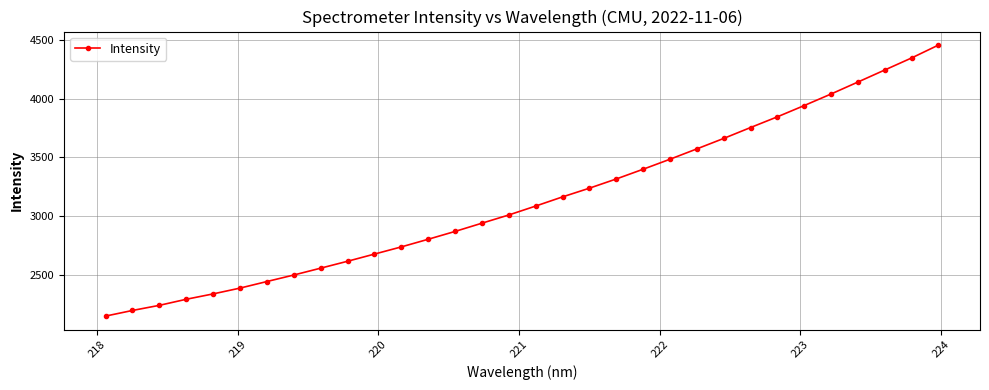

True or false: the data has more than 2 interior local peaks.

False